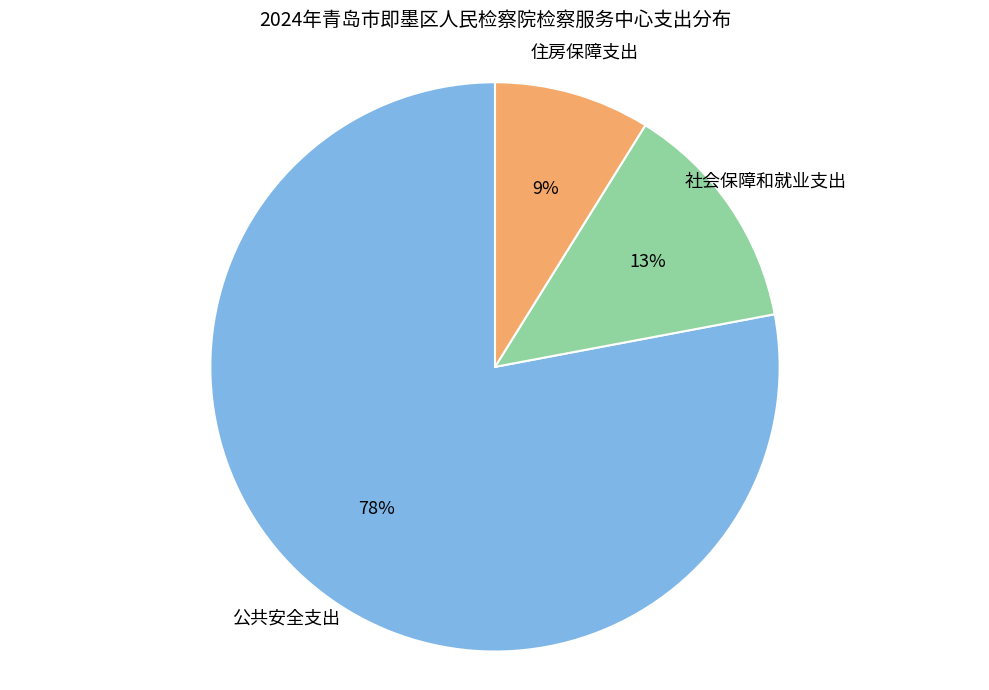

To the nearest percent, what is the average slice percentage?

33%